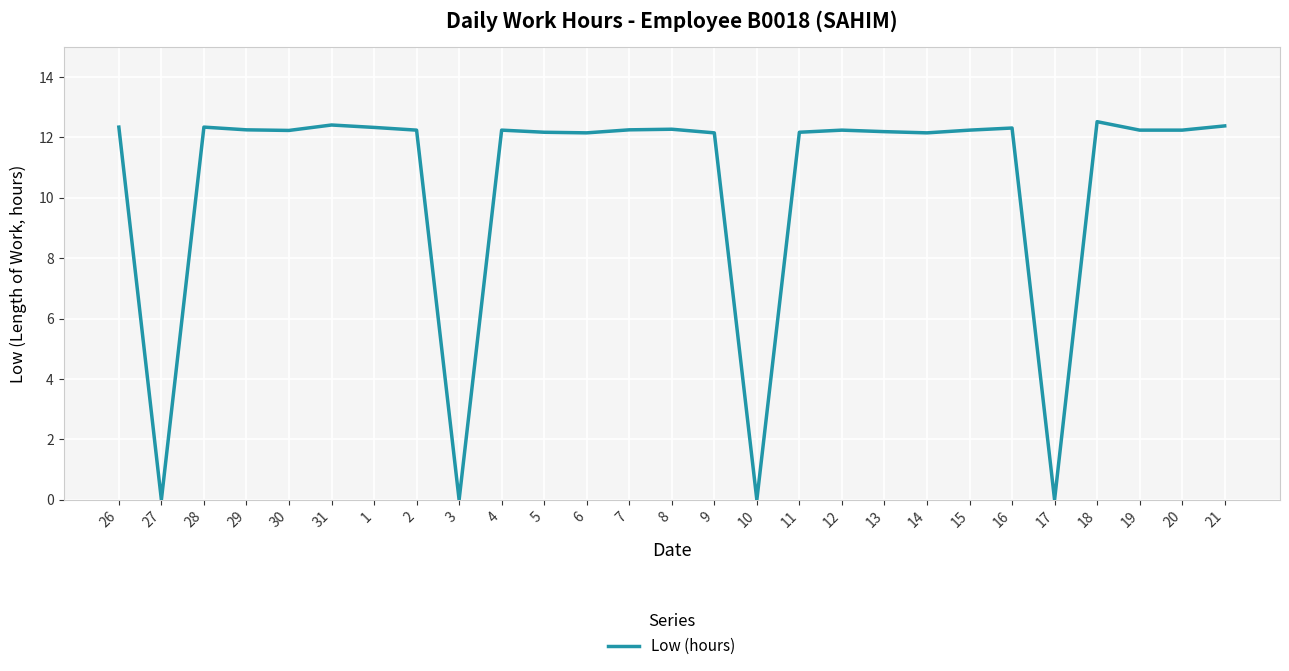

How many categories are shown in the chart?

27